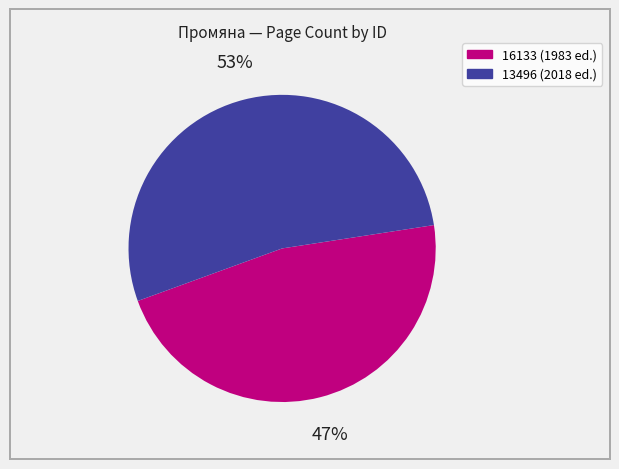

How many segments does this pie chart have?

2